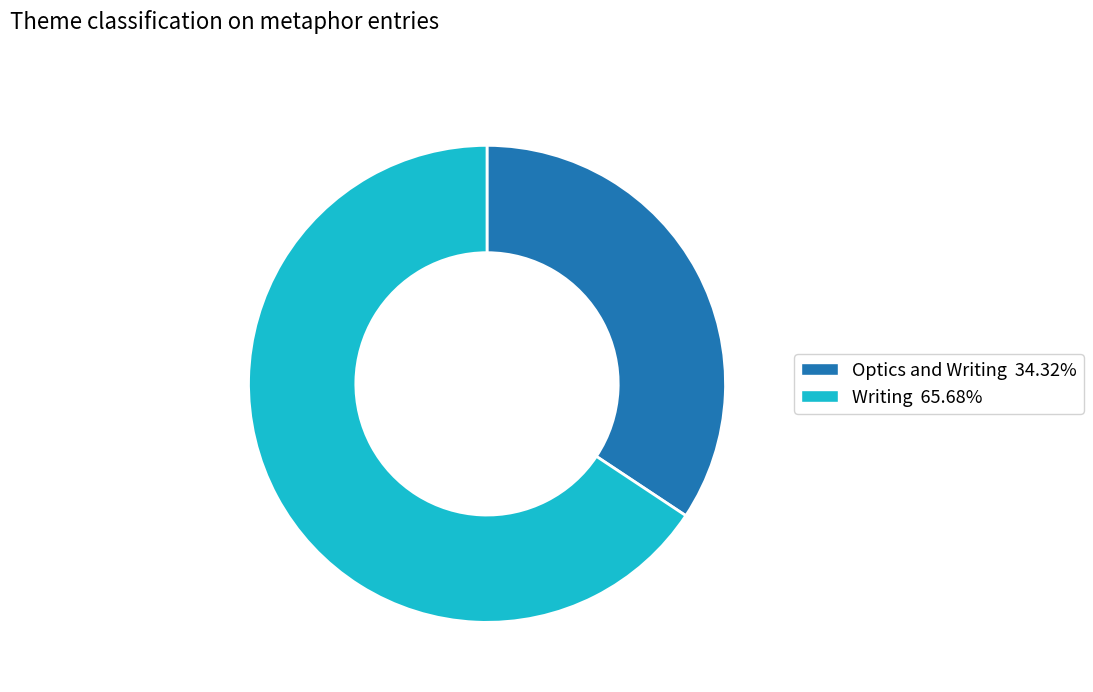

The Optics and Writing slice represents 34% of the pie. True or false?

True